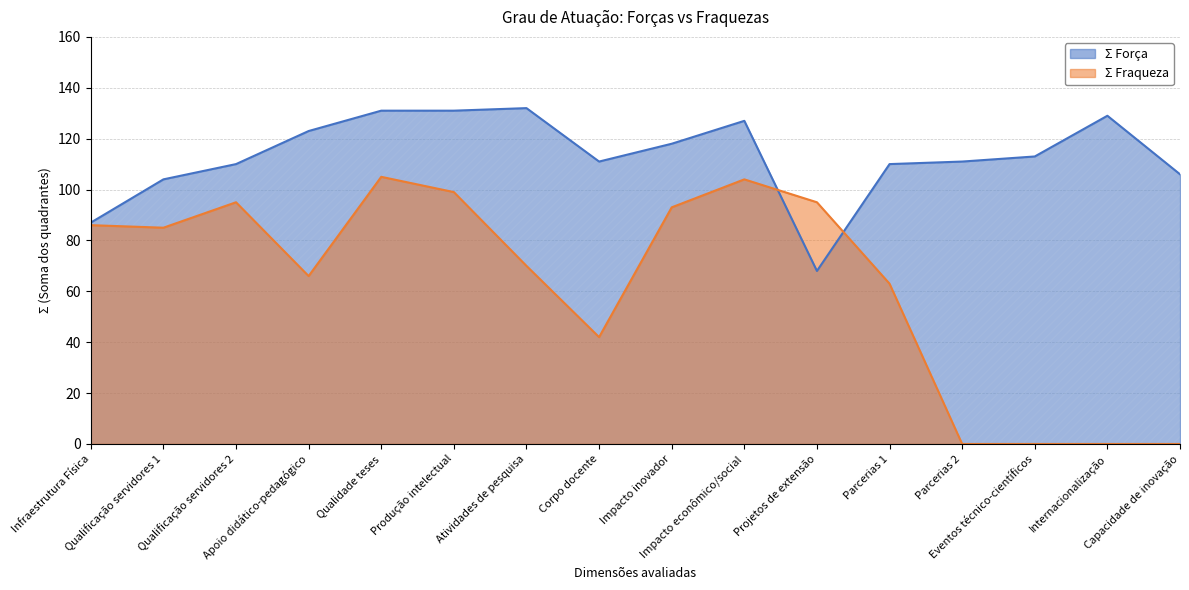

What is the greatest value displayed?

132